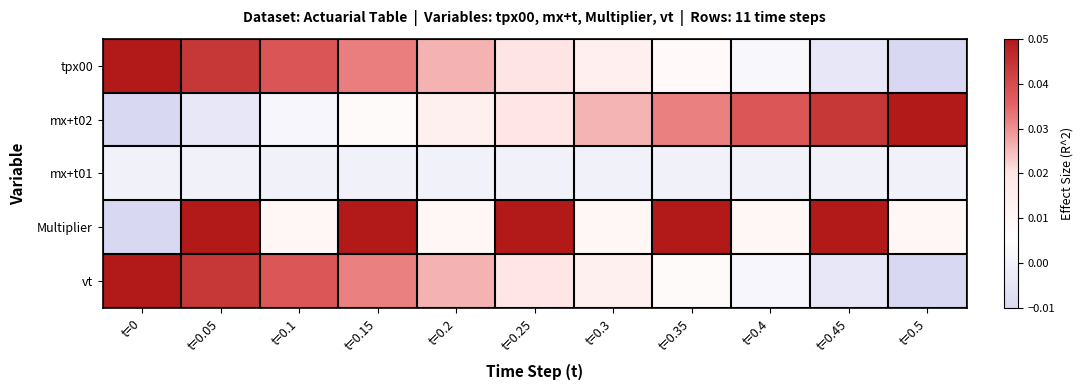

What is the total value across all series at t=0.3?

0.1